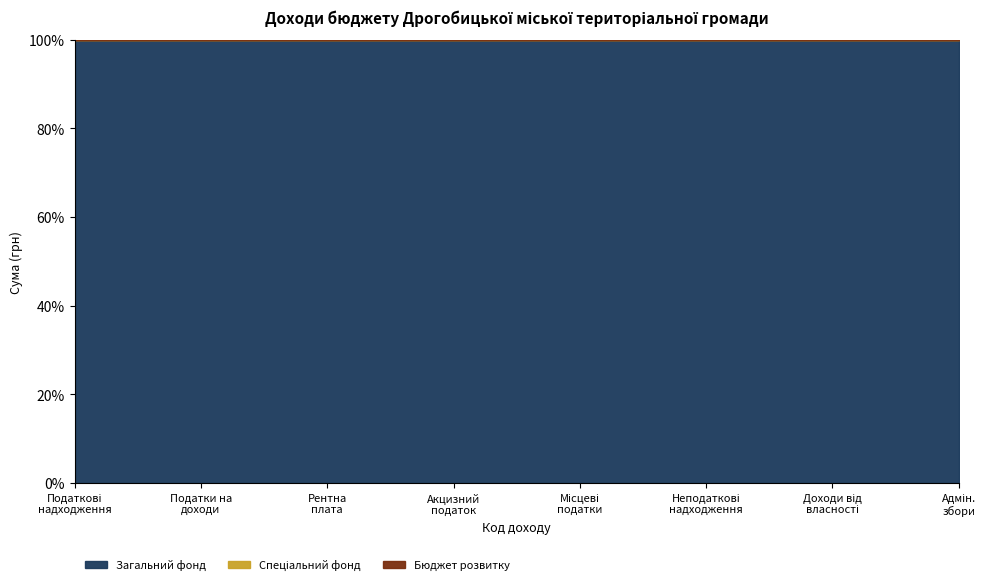

What is the average value of the Загальний фонд series?

100